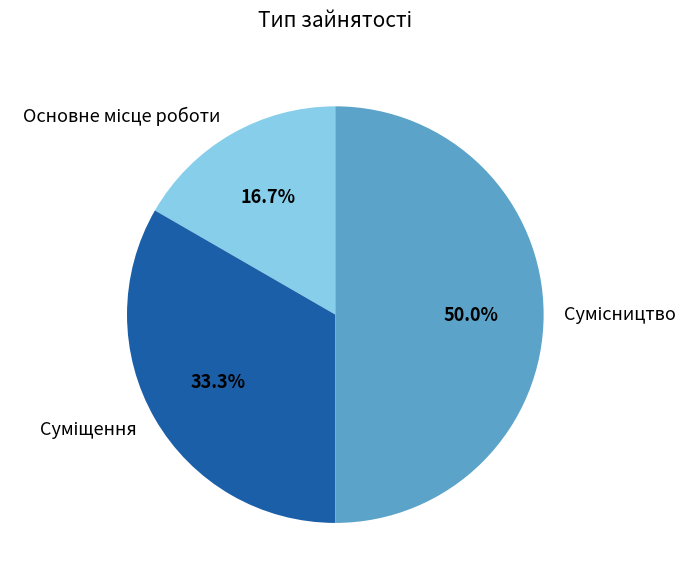

How many slices are in this pie chart?

3